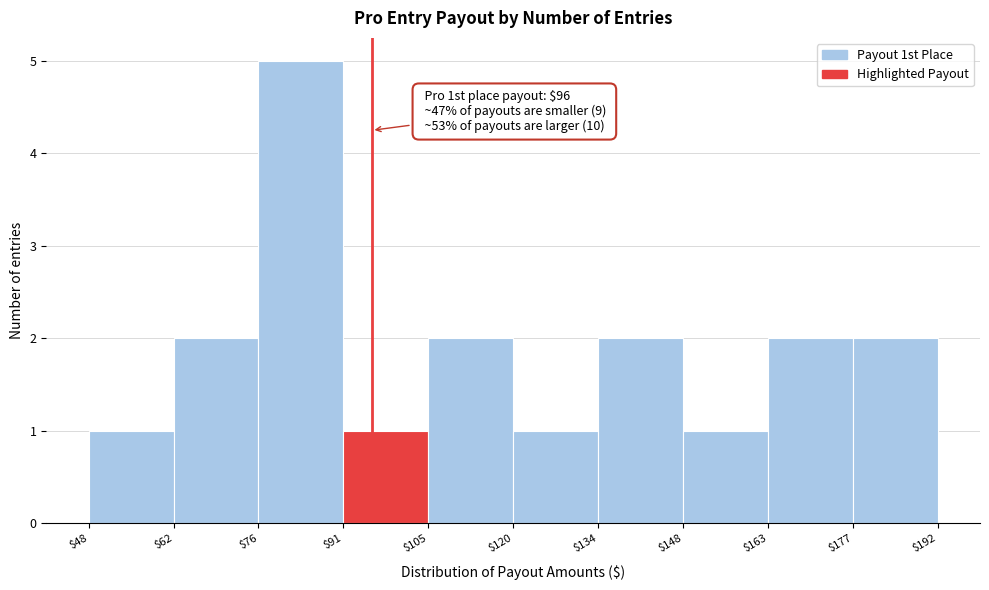

Which range on the x-axis has the tallest bar?

$76 to $91